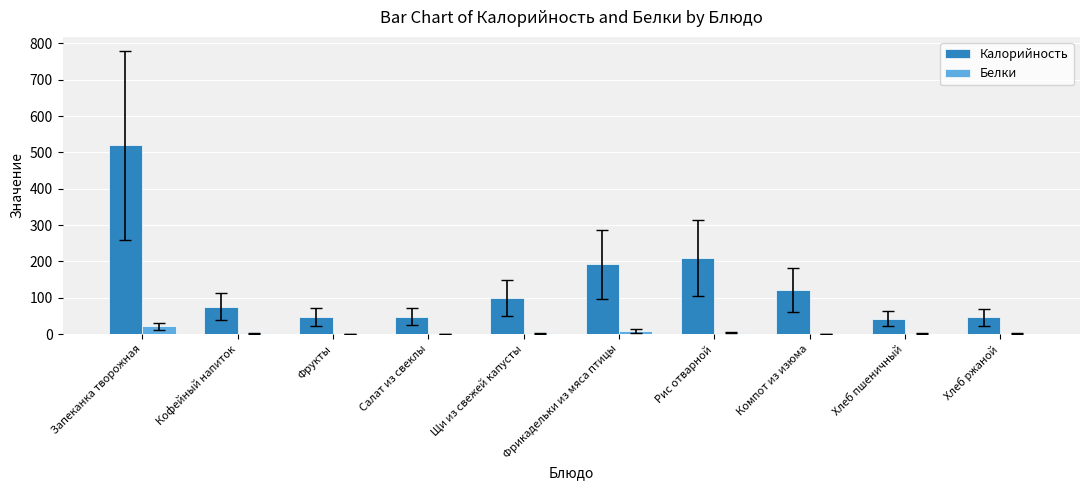

At which label does Калорийность first exceed 99?

Запеканка творожная